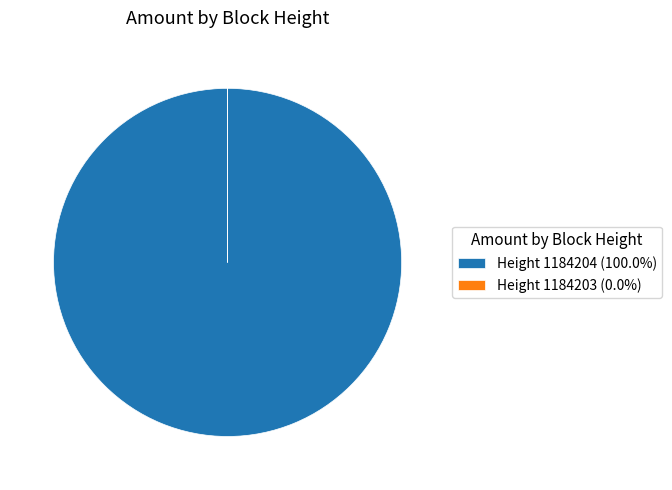

Does Height 1184204 (100.0%) represent more than half of the total?

Yes